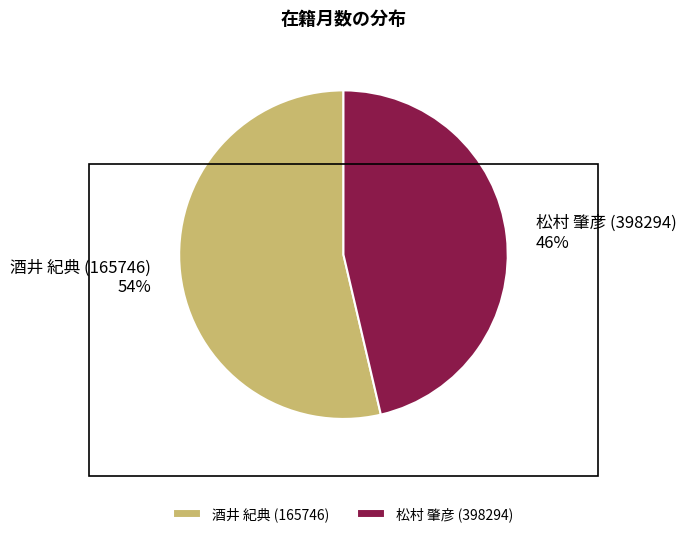

Do 松村 肇彦 (398294) and 酒井 紀典 (165746) together represent more than half of the pie?

Yes